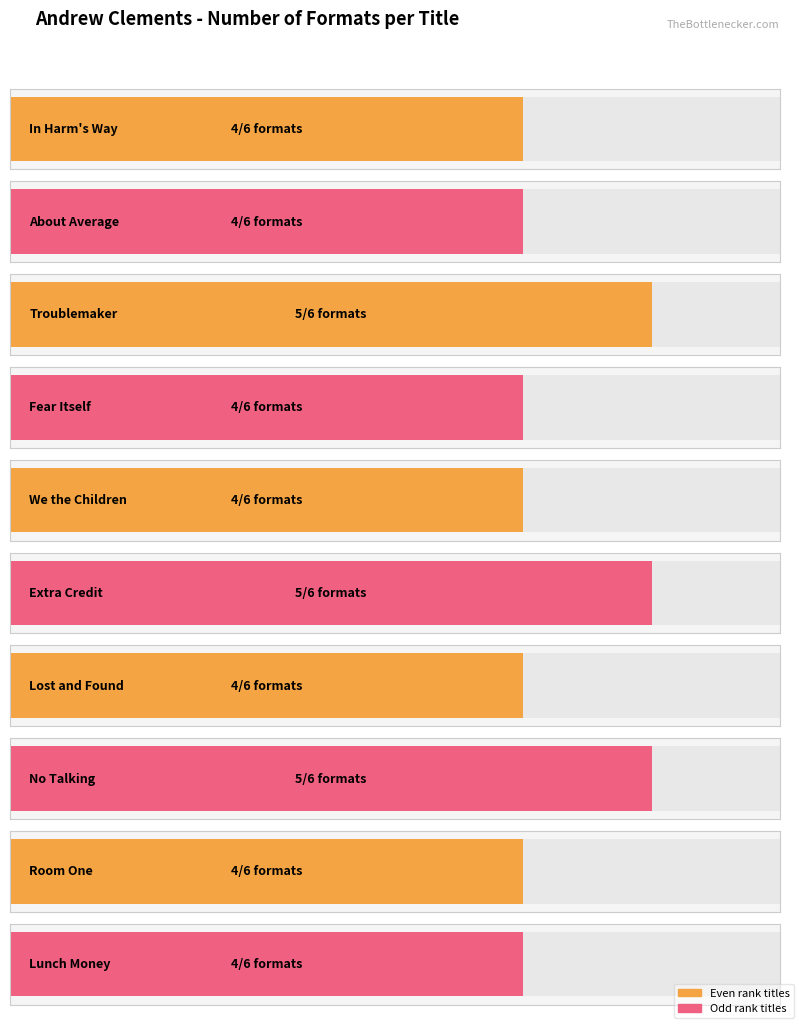

Read the value at Room One.

4